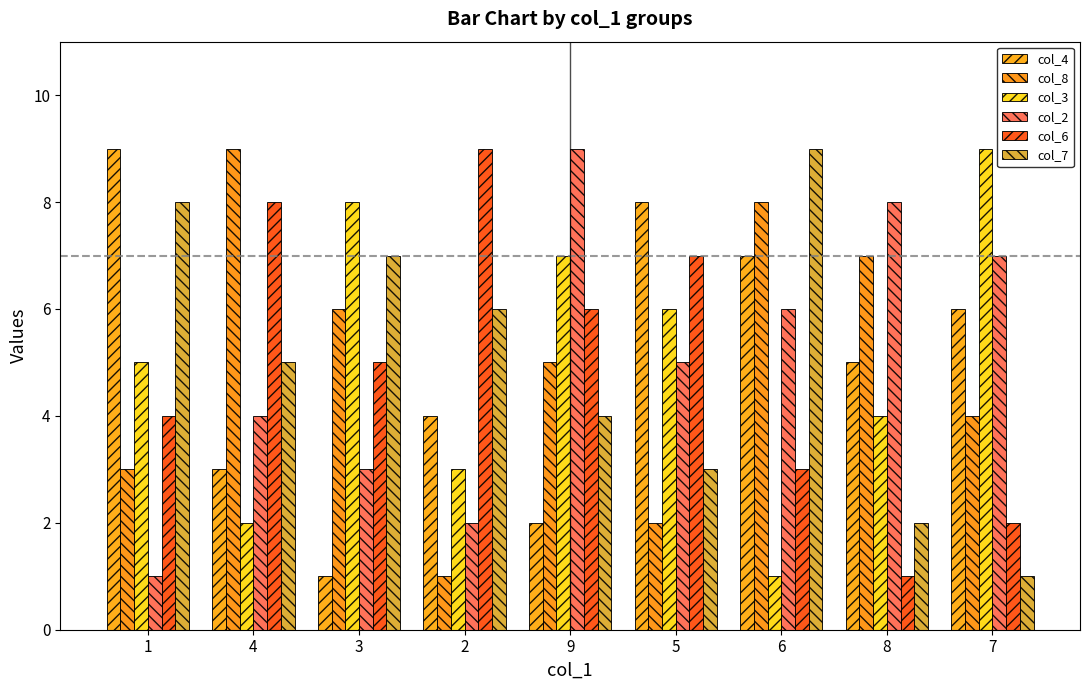

Which series has the largest total across all categories?

col_4